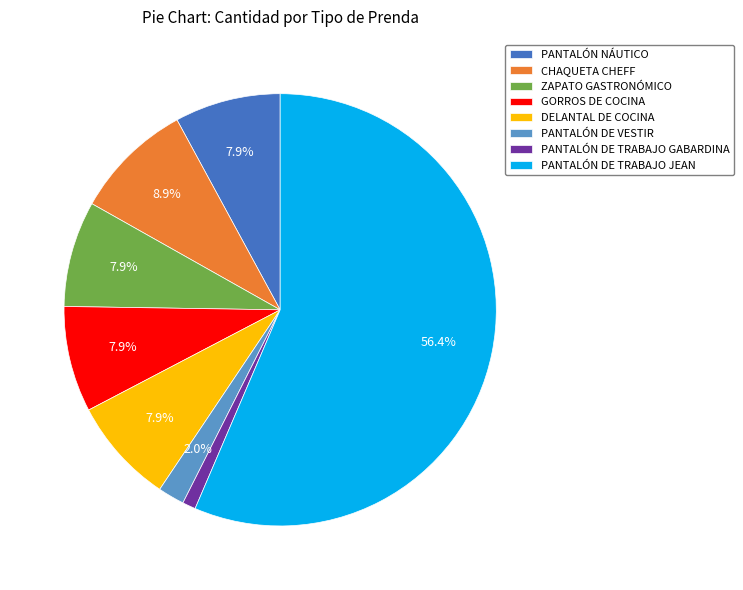

To the nearest percent, what is the average slice percentage?

12%